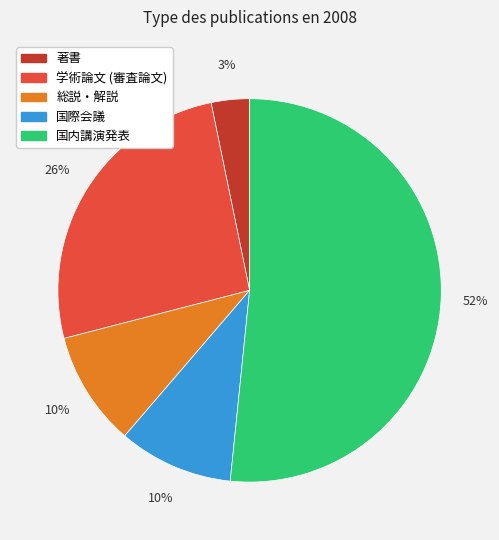

To the nearest percent, what portion does 学術論文 (審査論文) represent?

26%